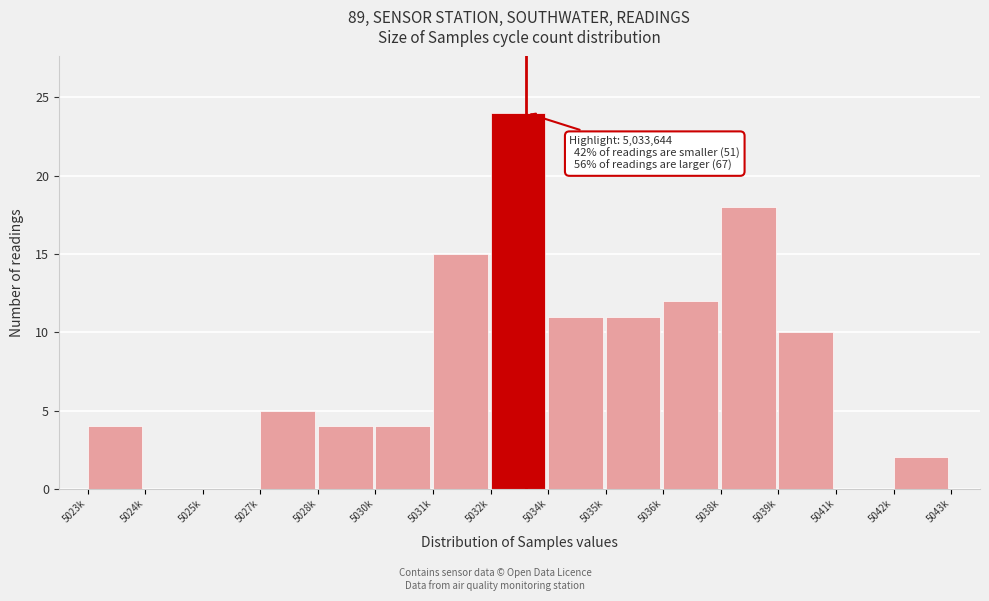

Reading right to left, what are all the values shown in this chart?

5042k=2	5041k=0	5039k=10	5038k=18	5036k=12	5035k=11	5034k=11	5032k=24	5031k=15	5030k=4	5028k=4	5027k=5	5025k=0	5024k=0	5023k=4